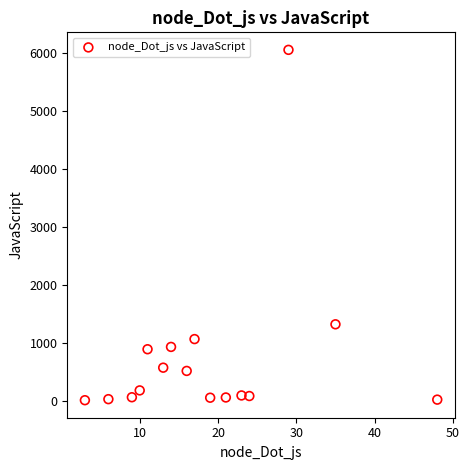

What Y value in the scatter plot is closest to 3040?

1328